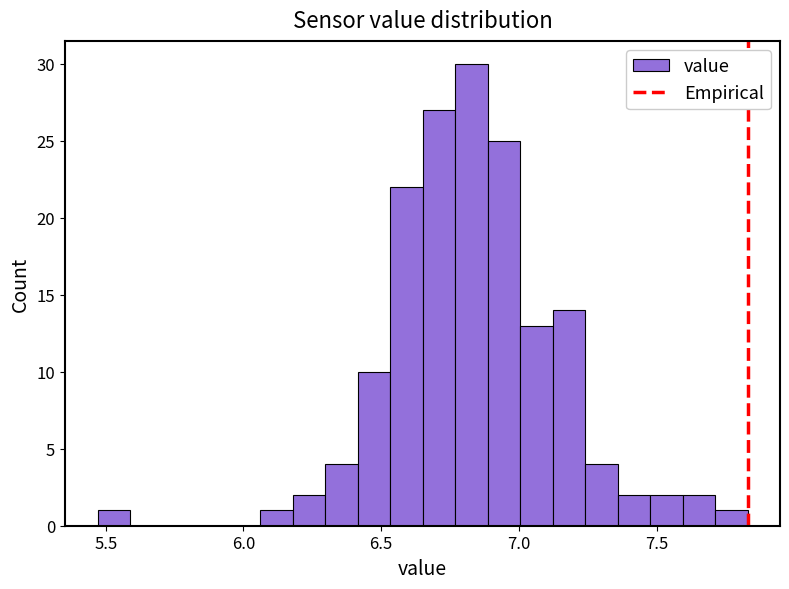

Read against the x-axis, roughly where is the centre of the tallest bar?

6.85